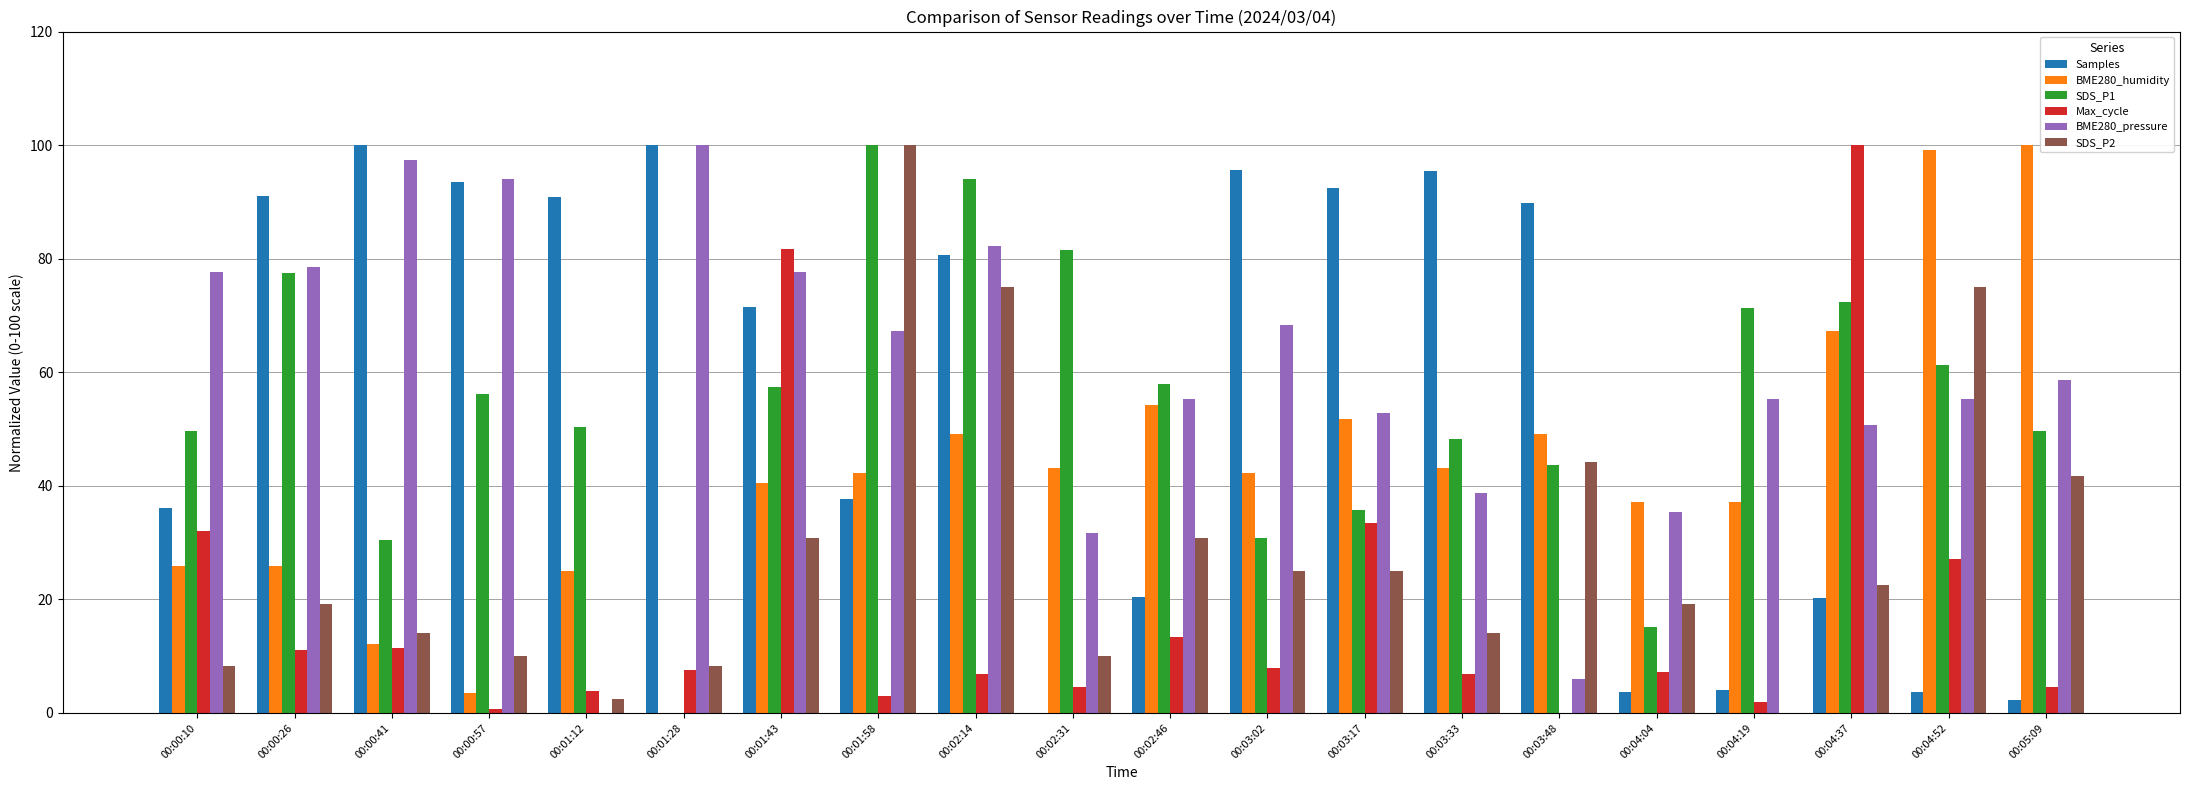

How many groups of bars are there?

20